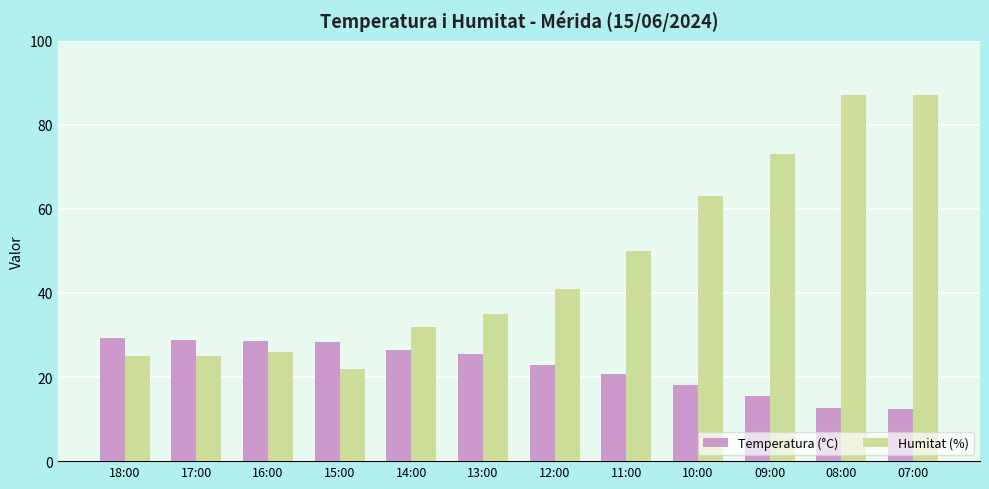

Where is Humitat (%) nearest to the value 54?

11:00